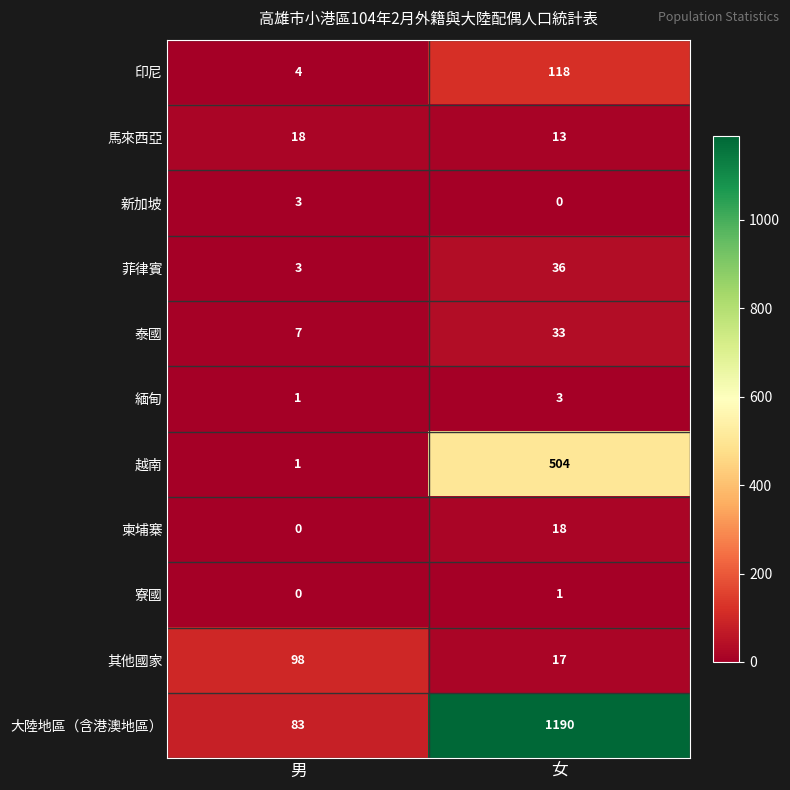

Is it true that 印尼 equals 4 at 男?

True